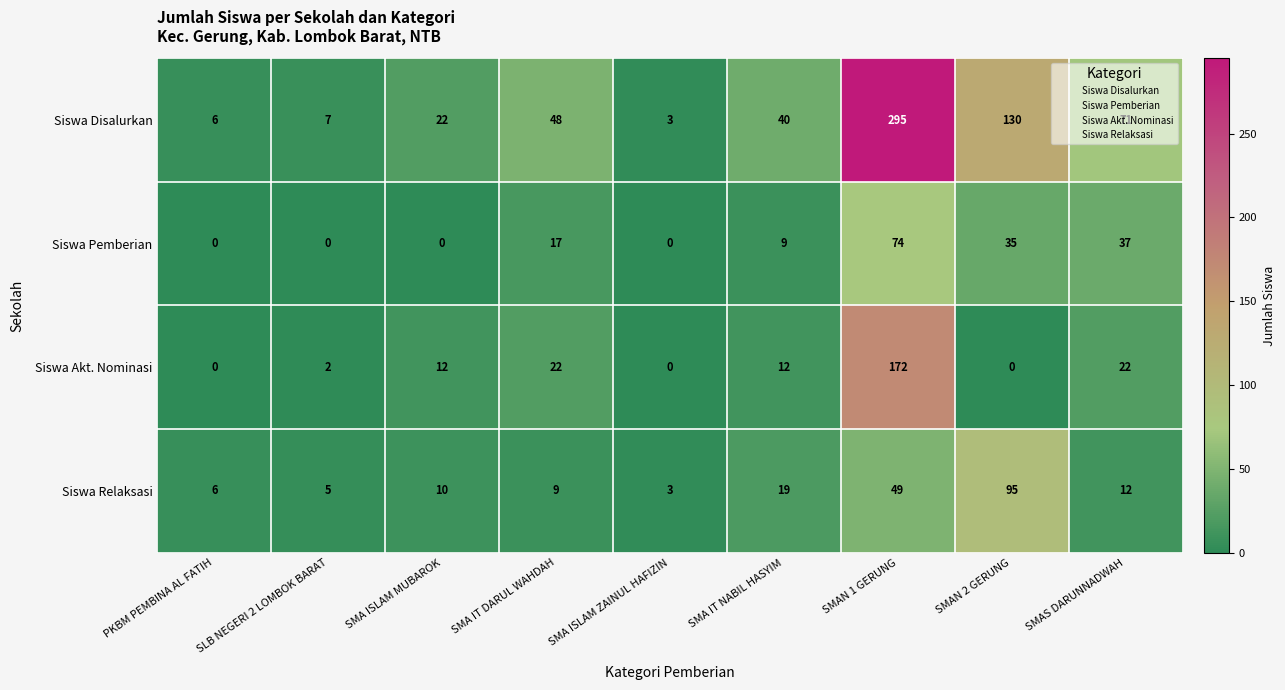

Read the Siswa Pemberian value at SMAN 2 GERUNG.

35